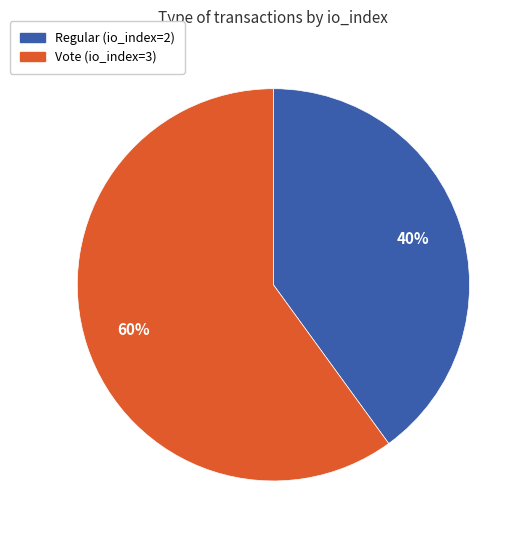

How many slices are in this pie chart?

2